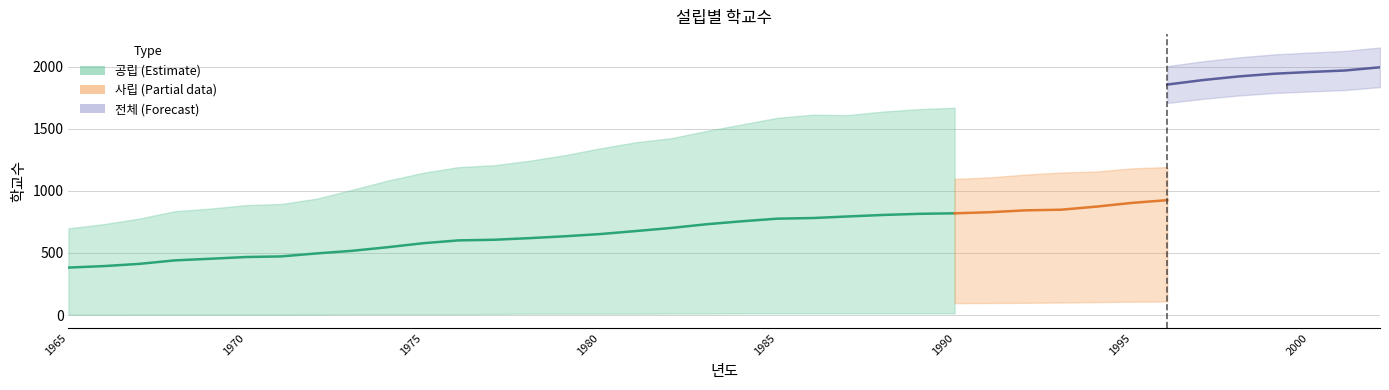

How many lines are shown in the chart?

4